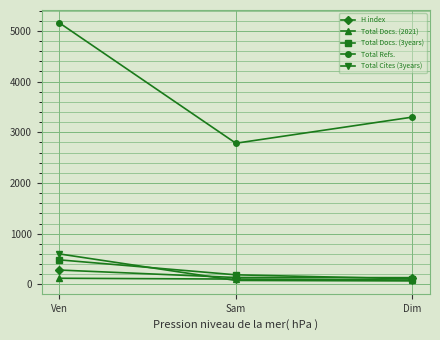

At which category does the chart reach its peak across all series?

Ven